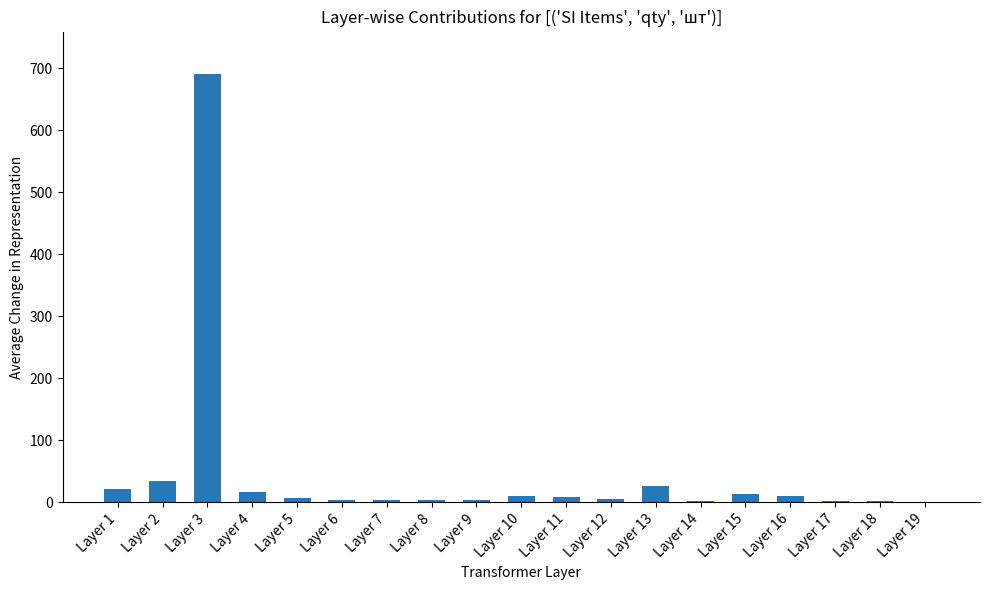

Which label corresponds to the largest value in the chart?

Layer 3